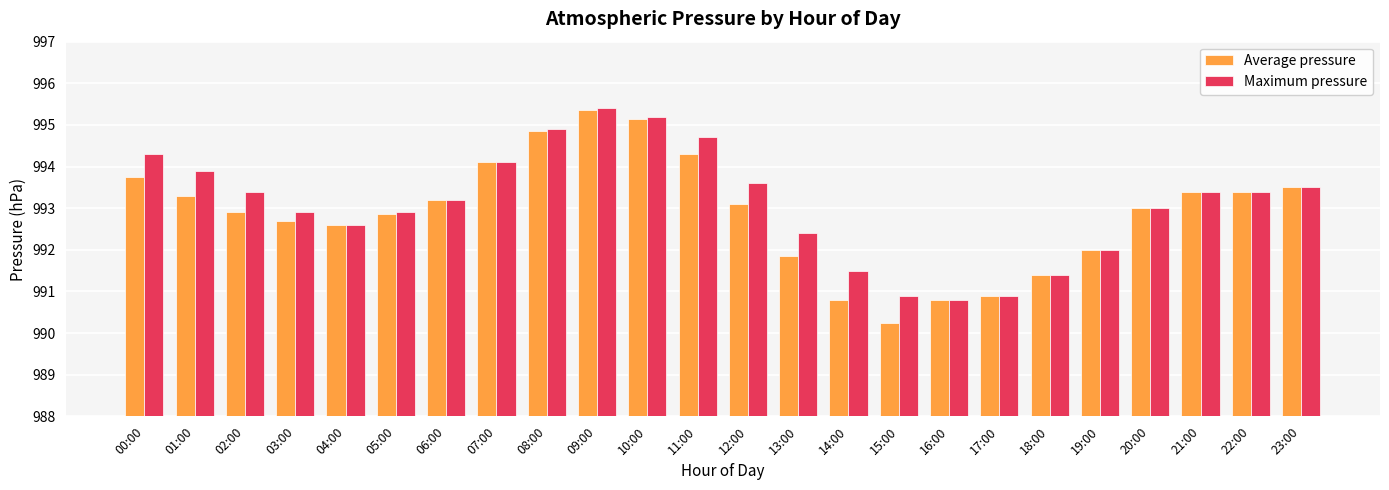

Rank the series at 01:00 from highest to lowest value.

Maximum pressure, Average pressure